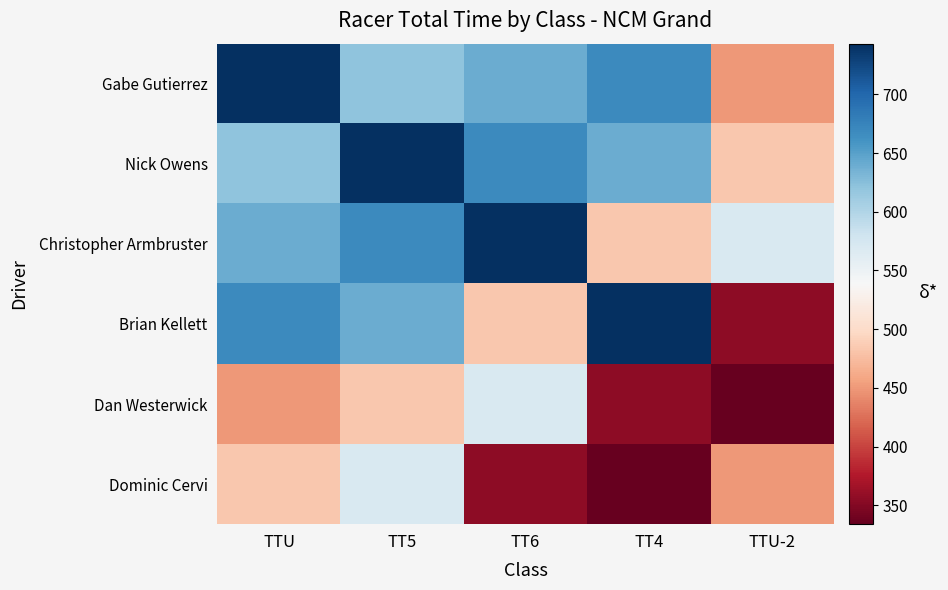

What is the minimum value shown in the chart?

334.0